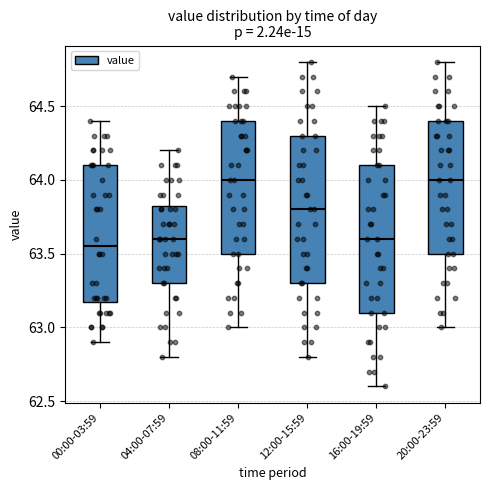

Reading left to right, transcribe this box plot: for each box, give where its median line is, the range the box spans, and where its two whiskers end, as read against the y-axis. The values are not printed on the chart, so give them approximately, as read against the axis.

00:00-03:59: median 63.55, box 63.20 to 64.10, whiskers 62.90 to 64.40
04:00-07:59: median 63.60, box 63.30 to 63.85, whiskers 62.80 to 64.20
08:00-11:59: median 64.00, box 63.50 to 64.40, whiskers 63.00 to 64.70
12:00-15:59: median 63.80, box 63.30 to 64.30, whiskers 62.80 to 64.80
16:00-19:59: median 63.60, box 63.10 to 64.10, whiskers 62.60 to 64.50
20:00-23:59: median 64.00, box 63.50 to 64.40, whiskers 63.00 to 64.80